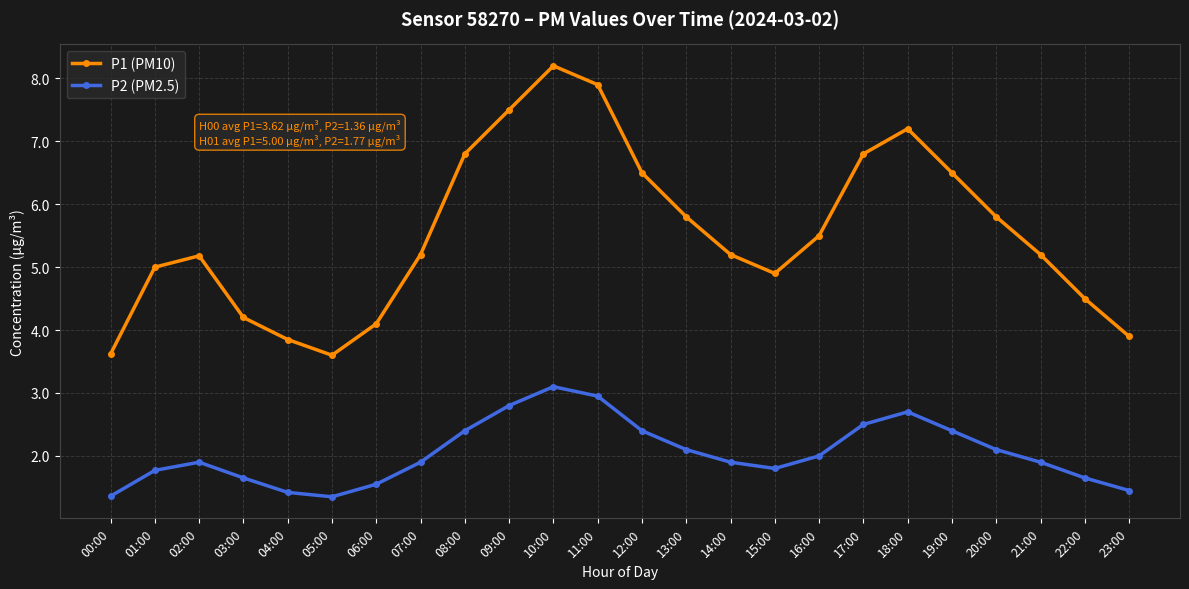

True or false: P2 (PM2.5) and P1 (PM10) cross at least once.

False